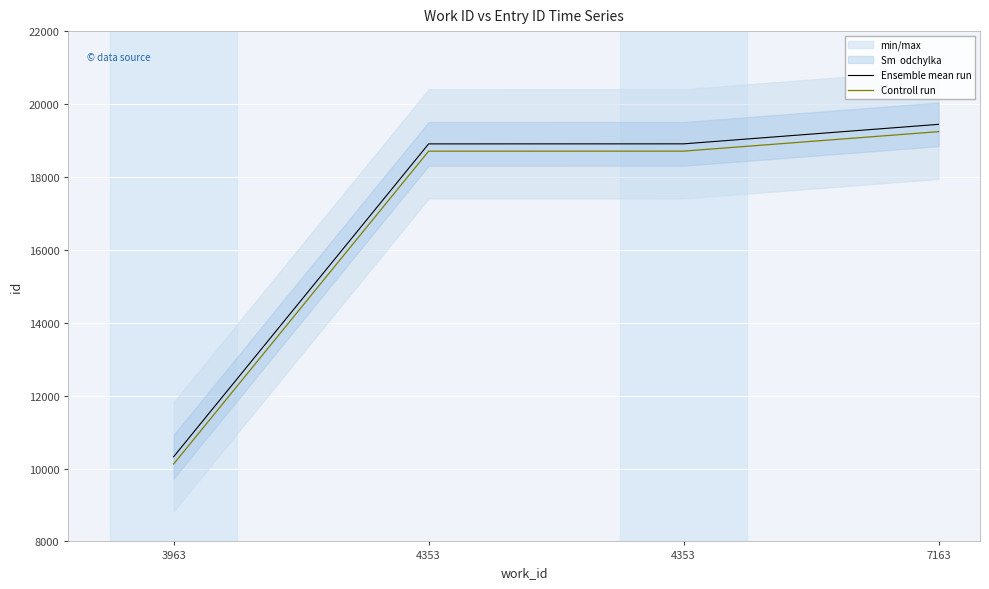

Which series has the largest total across all categories?

Ensemble mean run